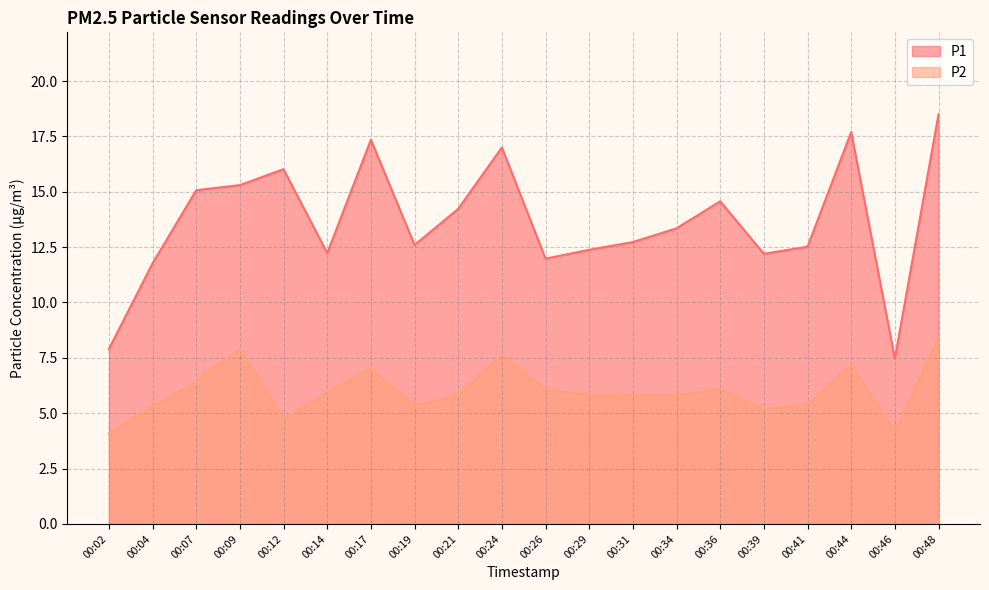

What is the value of the P1 point at the 8th from the left?

12.6